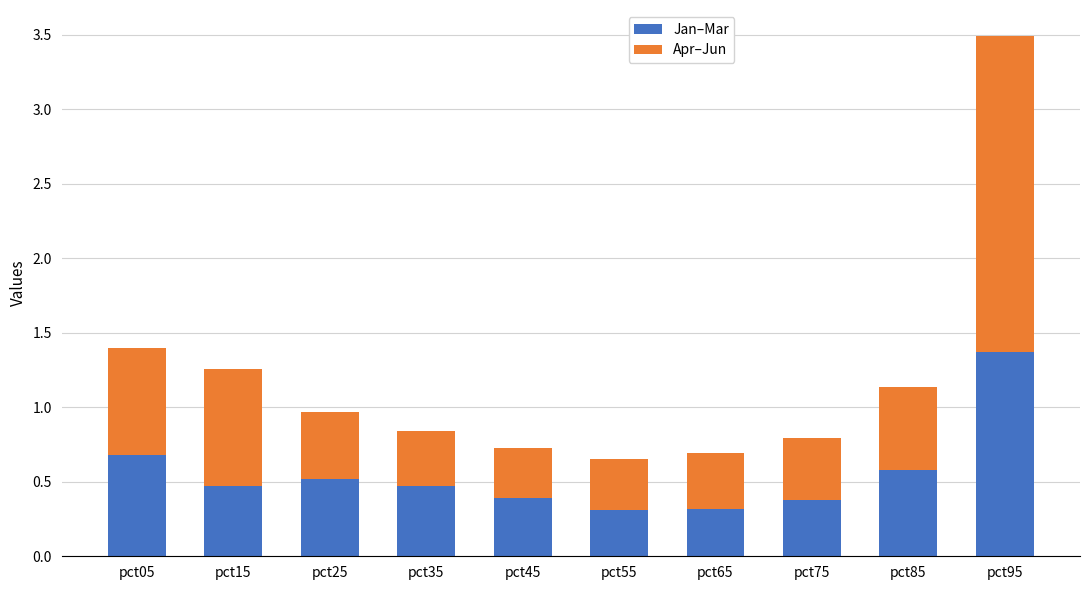

At which category is the sum across all series the highest?

pct95